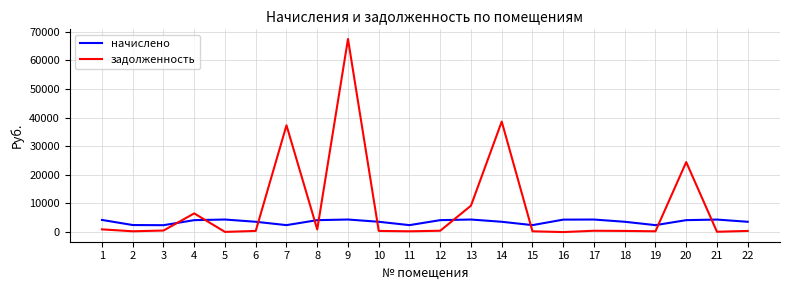

Rank the series by their maximum value, from lowest to highest.

начислено, задолженность